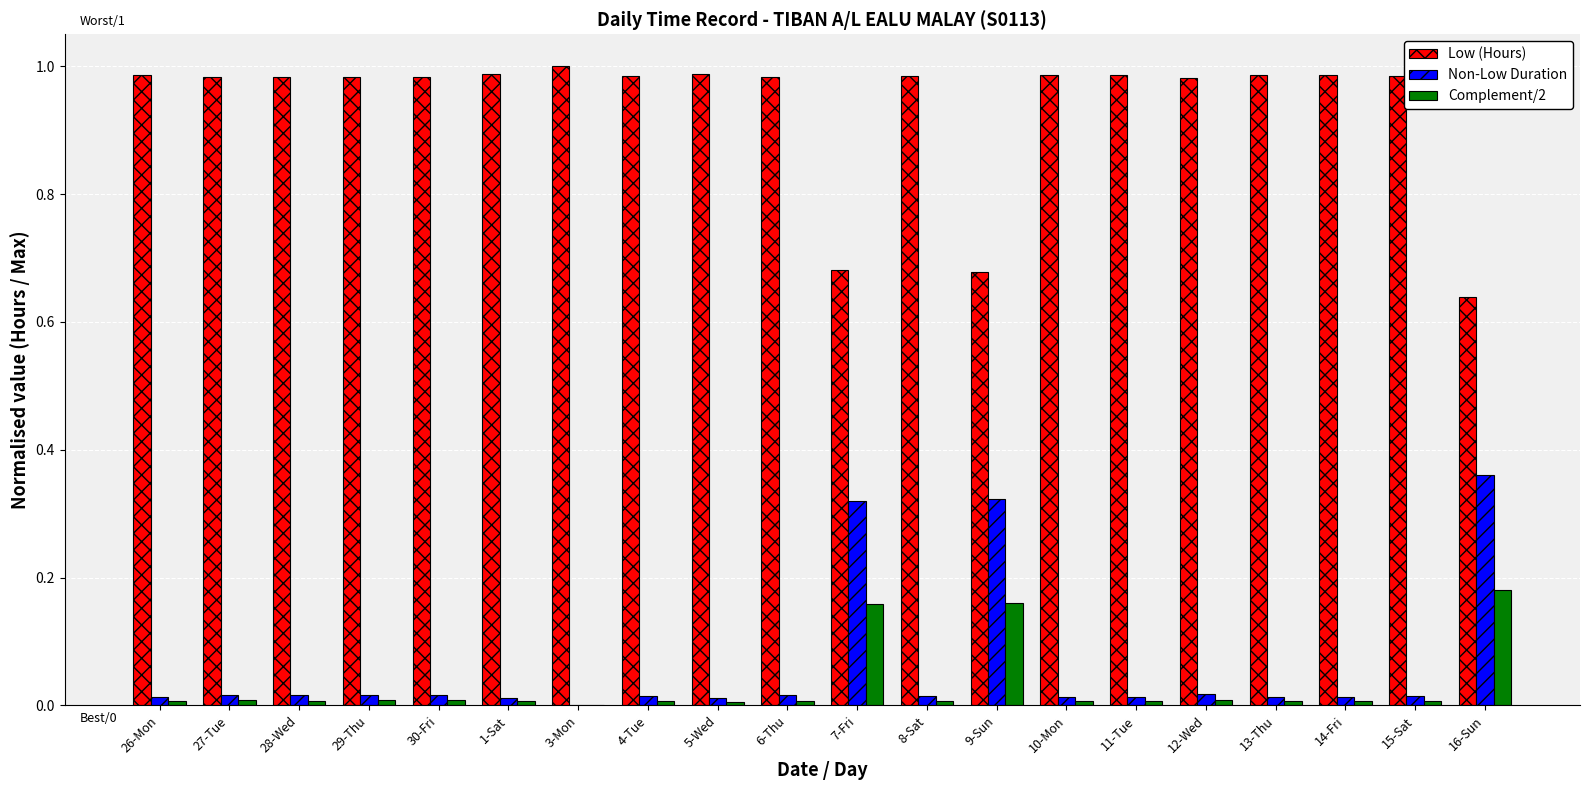

Is the value of Low (Hours) at 26-Mon greater than the value of Complement/2 at 8-Sat?

Yes